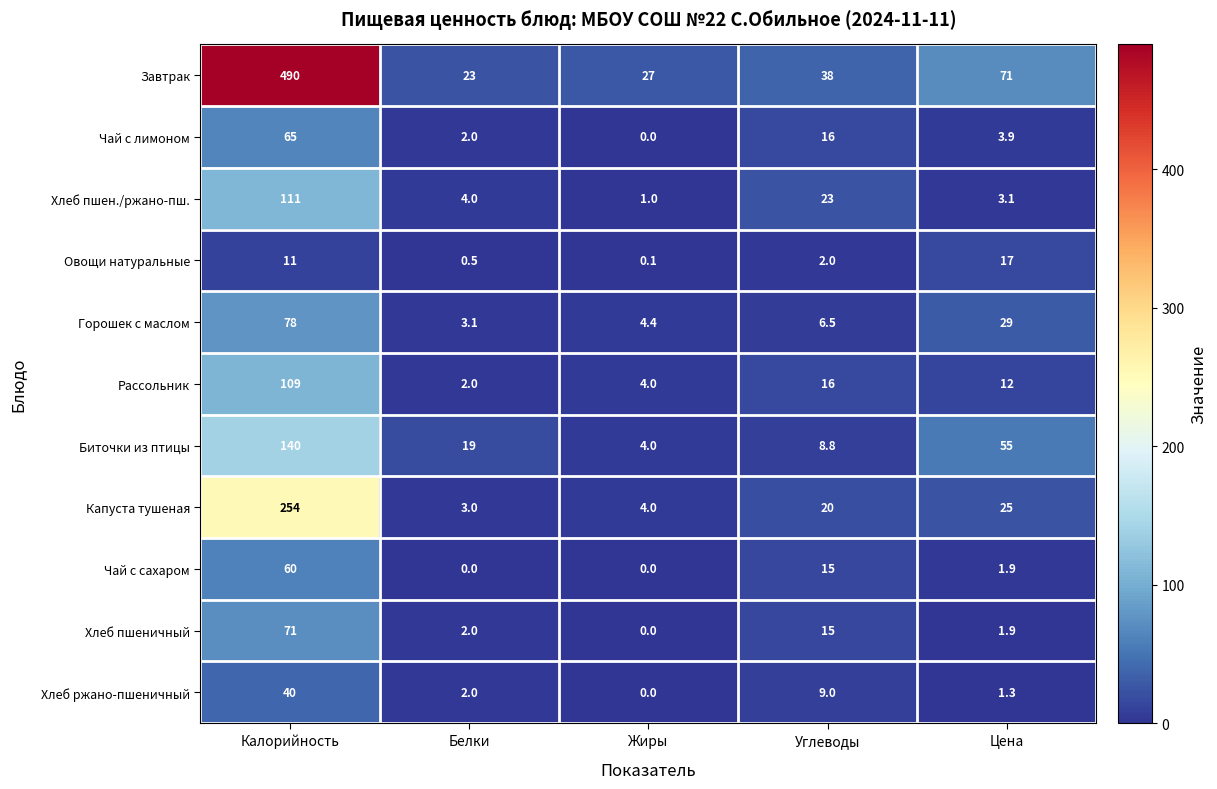

What is the difference between the maximum and minimum values in the Хлеб пшен./ржано-пш. series?

110.0